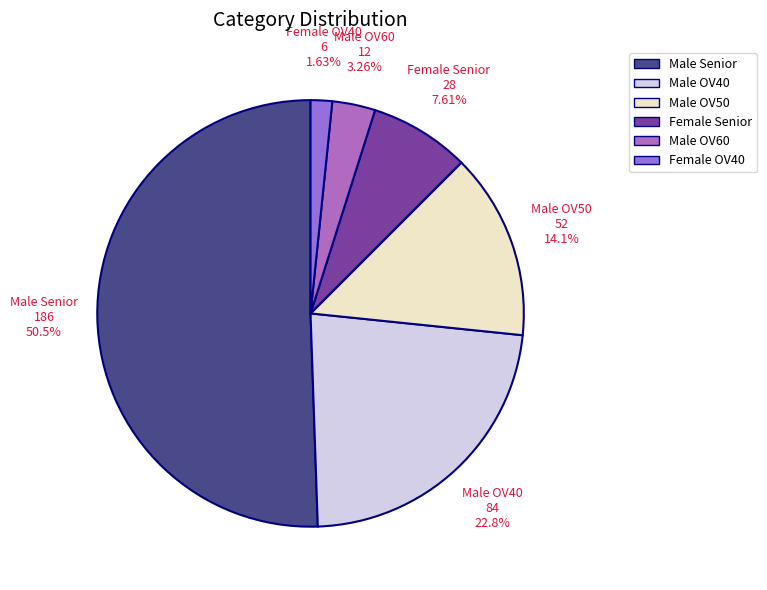

What percentage is the Male Senior slice, to the nearest percent?

51%